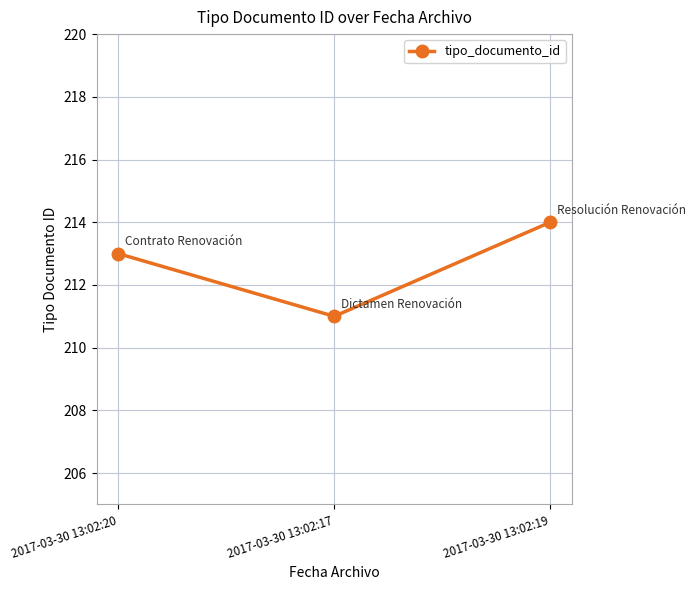

What position from the left is 2017-03-30 13:02:20?

1